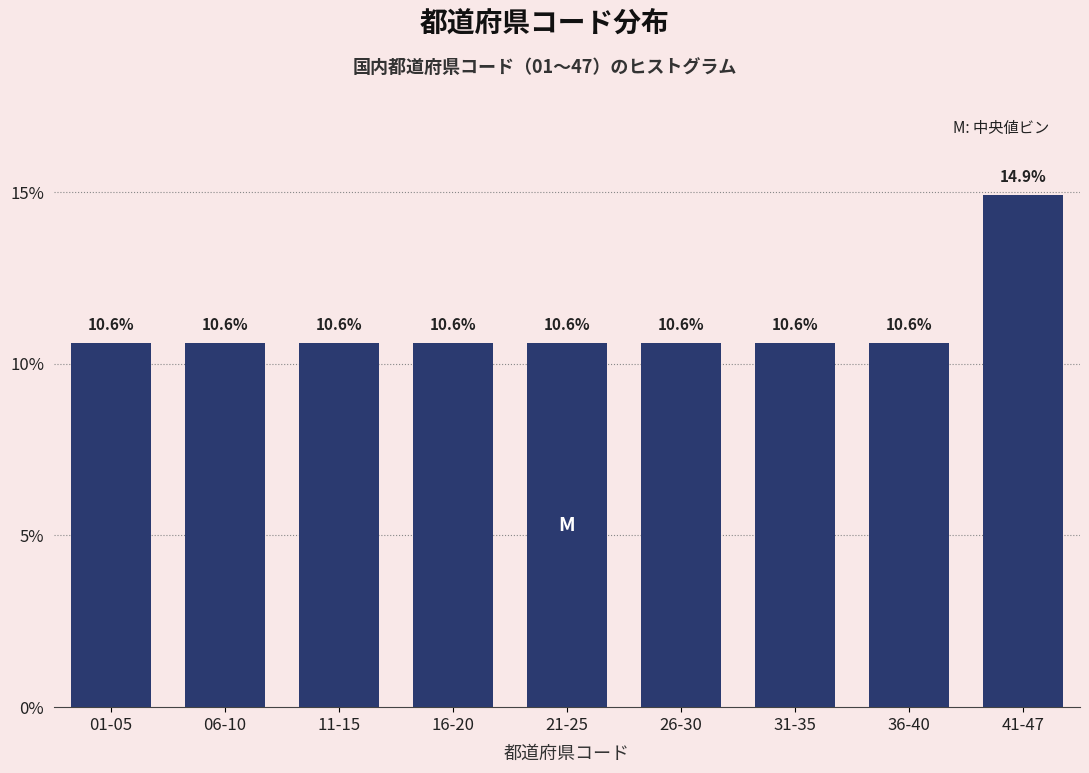

Reading right to left, list all the values displayed in this chart.

14.9	10.6	10.6	10.6	10.6	10.6	10.6	10.6	10.6